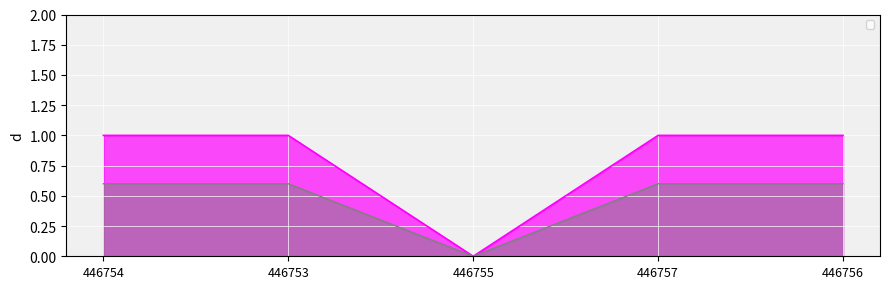

Is it true that the value at 446756 is 1?

False